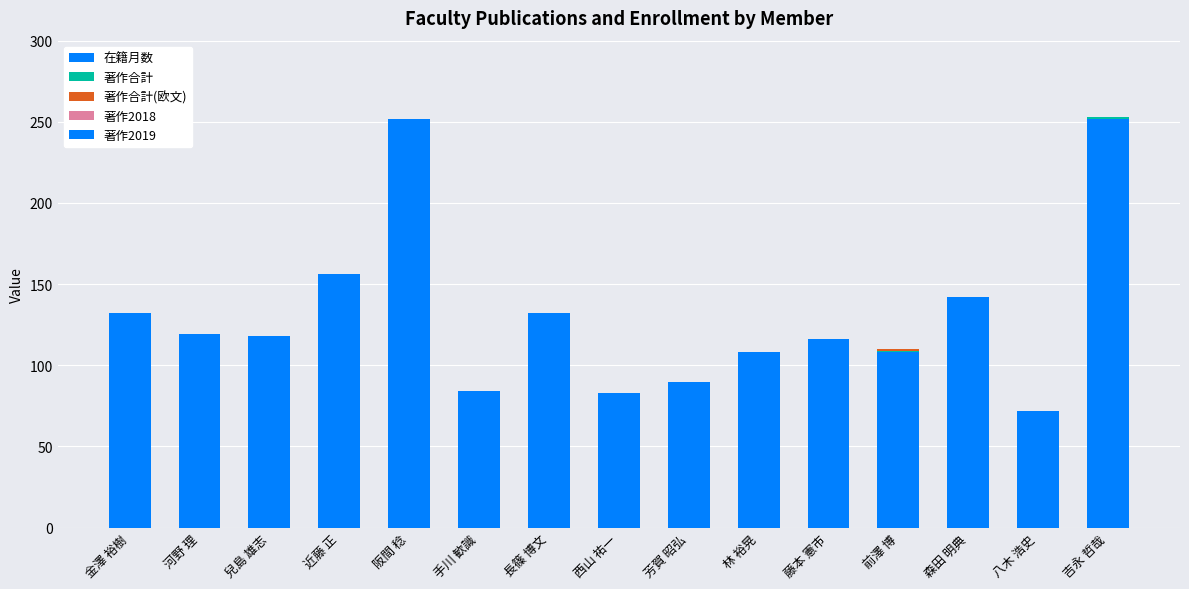

List the series in order of their peak value, lowest first.

著作2018, 著作2019, 著作合計, 著作合計(欧文), 在籍月数